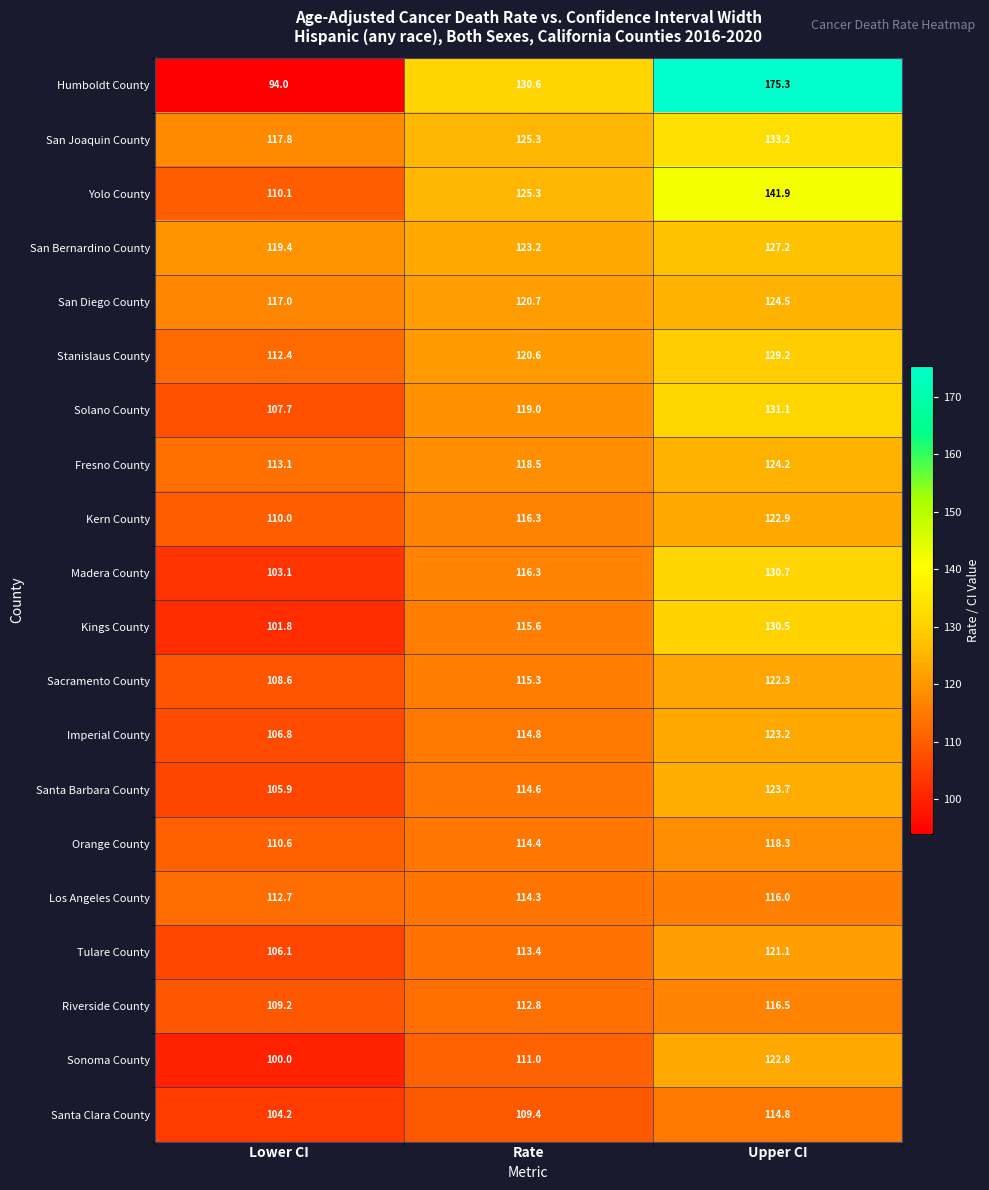

What is the difference between the maximum and second lowest values in the Riverside County series?

3.7